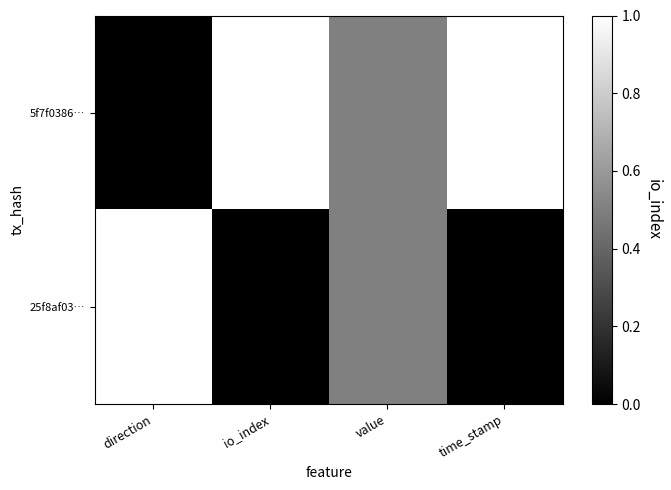

How many data points does each series have?

4